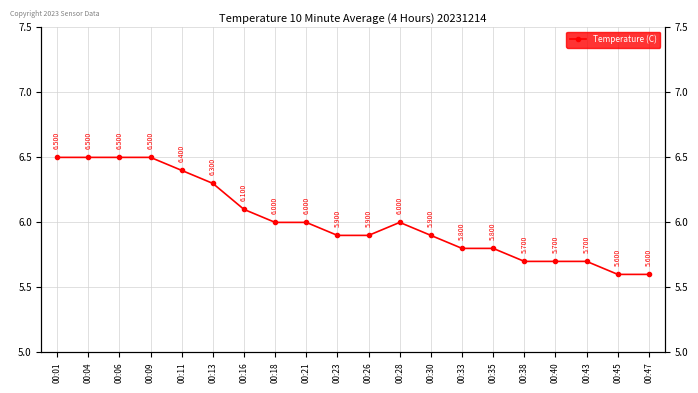

How many interior local peaks (higher than both neighbors) does the data have?

1